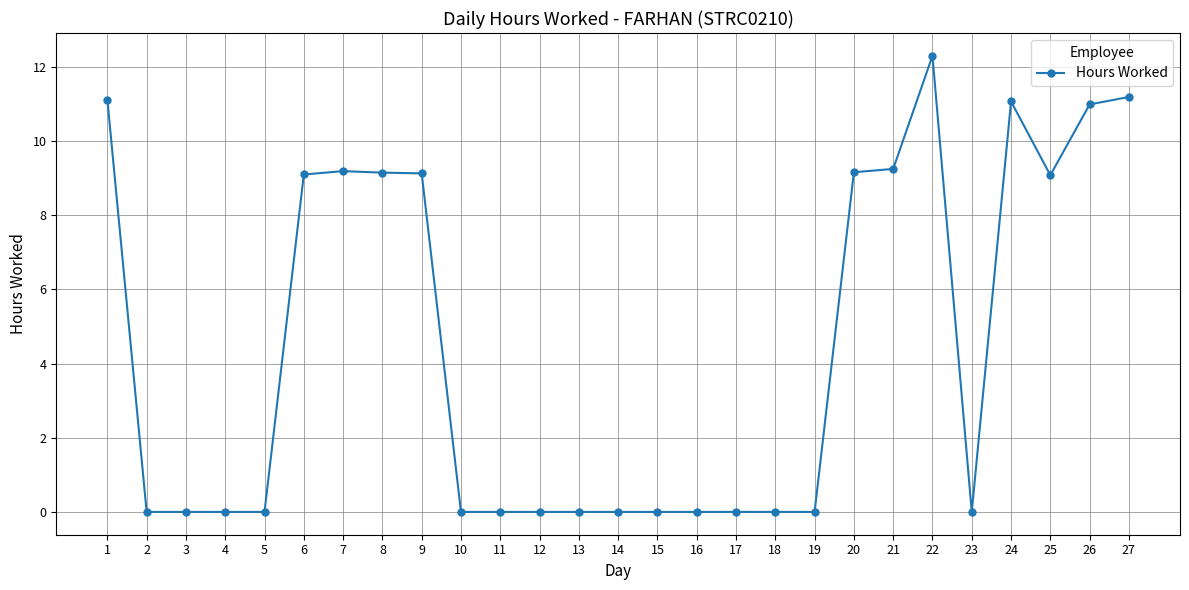

Count the number of categories in the chart.

27